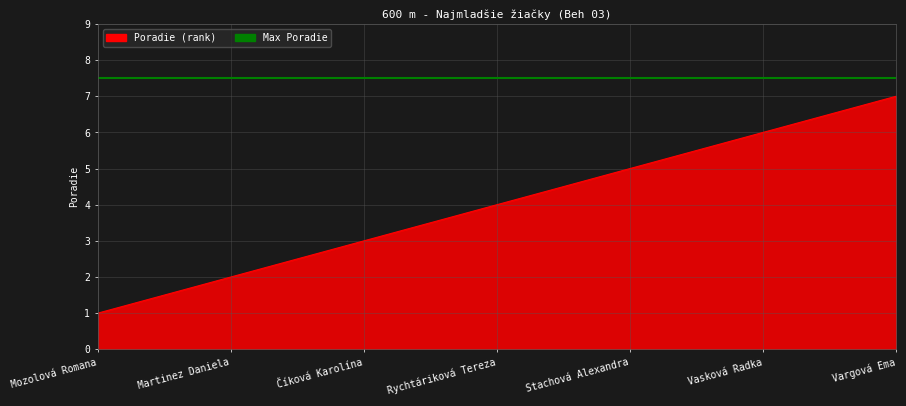

What is the minimum value shown in the chart?

1.0